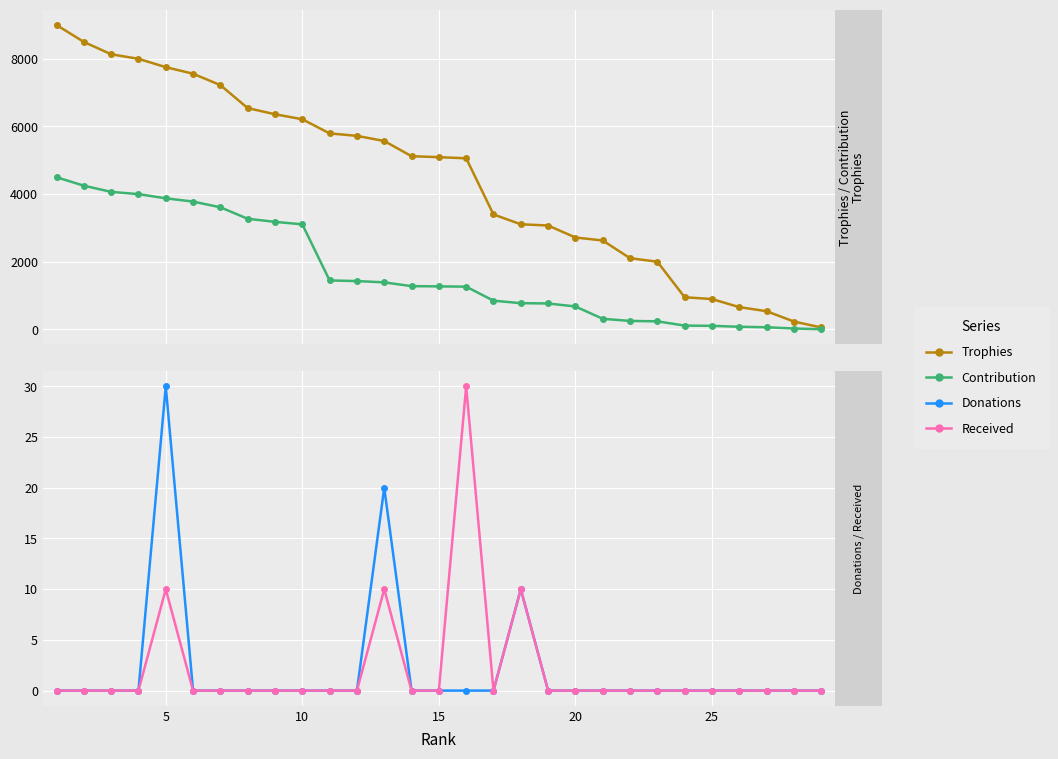

What is the maximum value for Received?

30